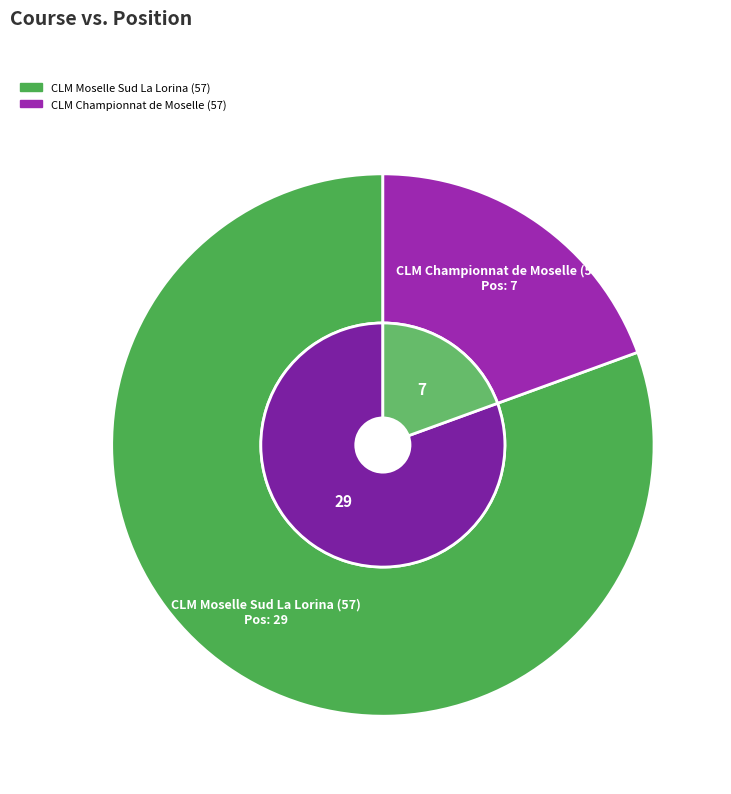

Count the number of slices in the pie.

2